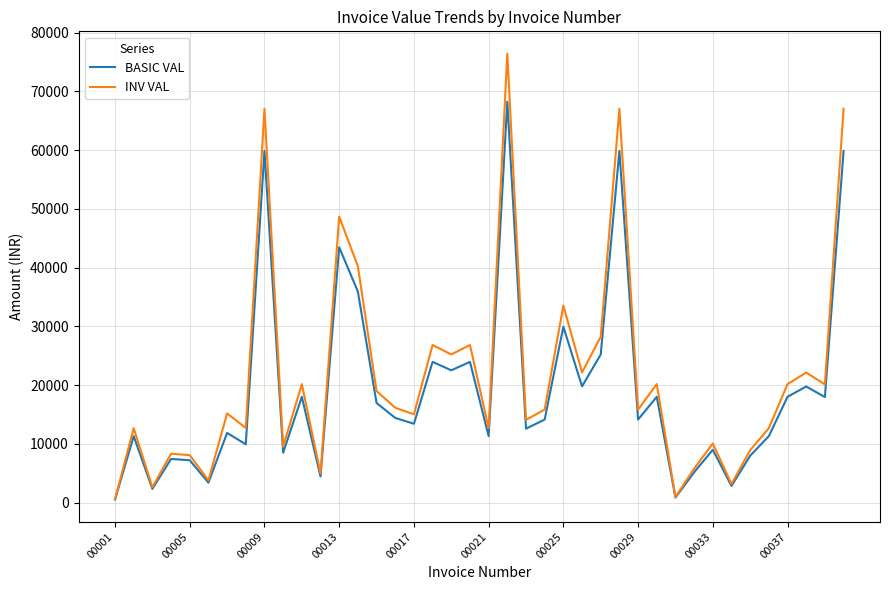

Which series has the widest spread of values?

INV VAL